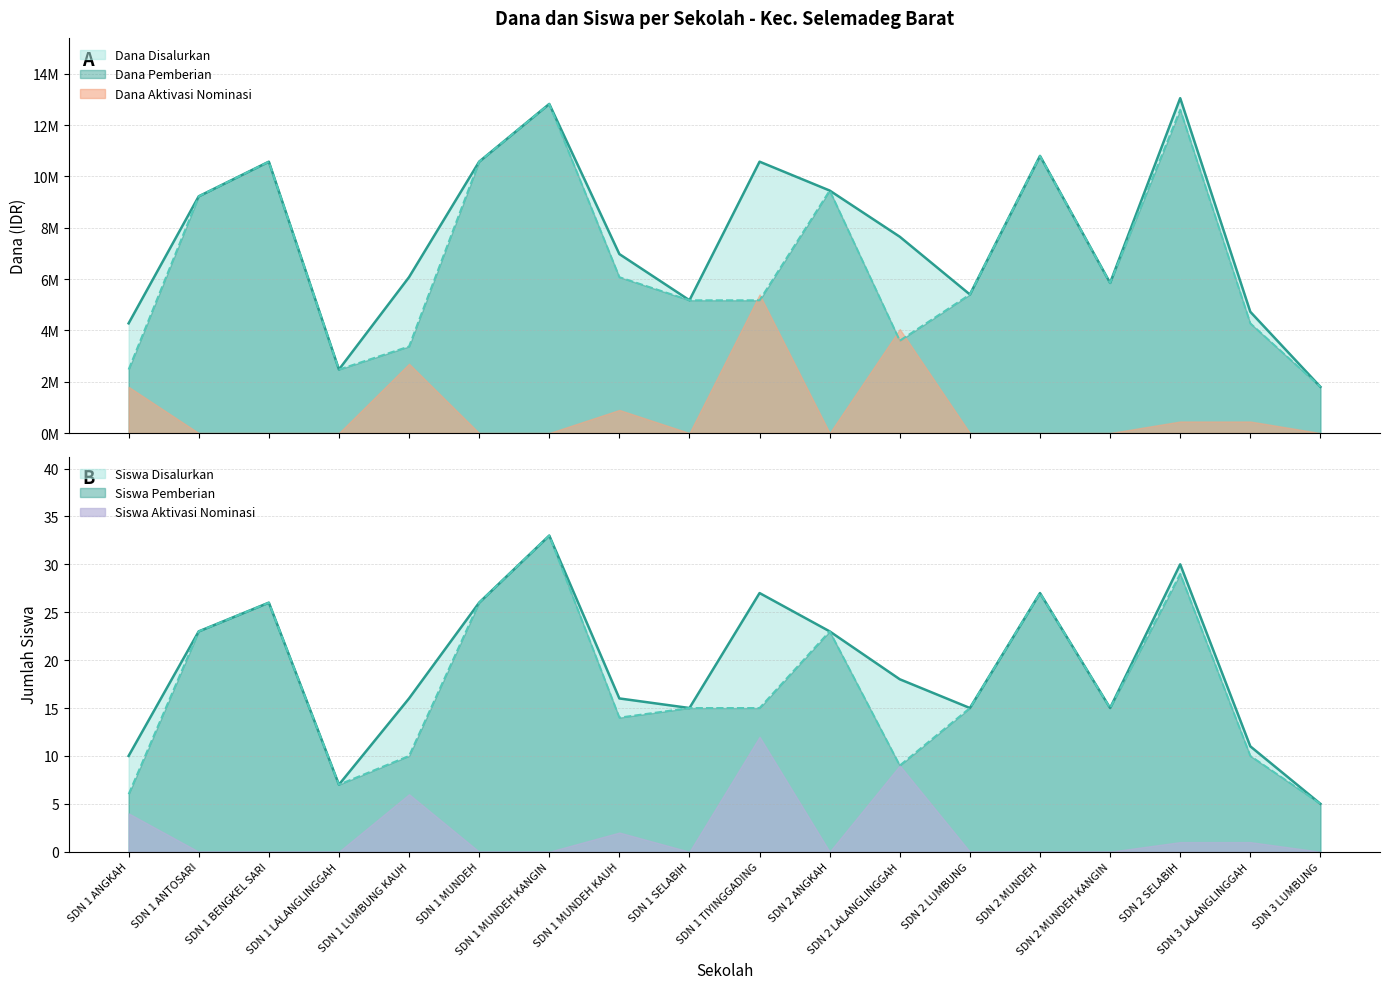

At how many categories does at least one series exceed 12466174?

2